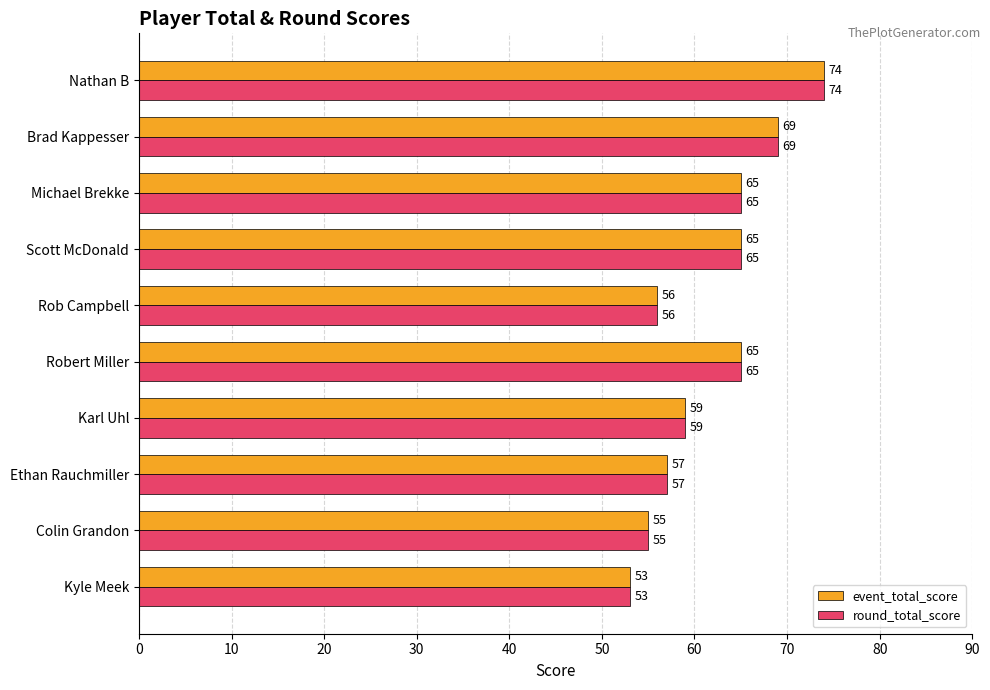

What is the sum of the round_total_score values at Scott McDonald and Michael Brekke?

130